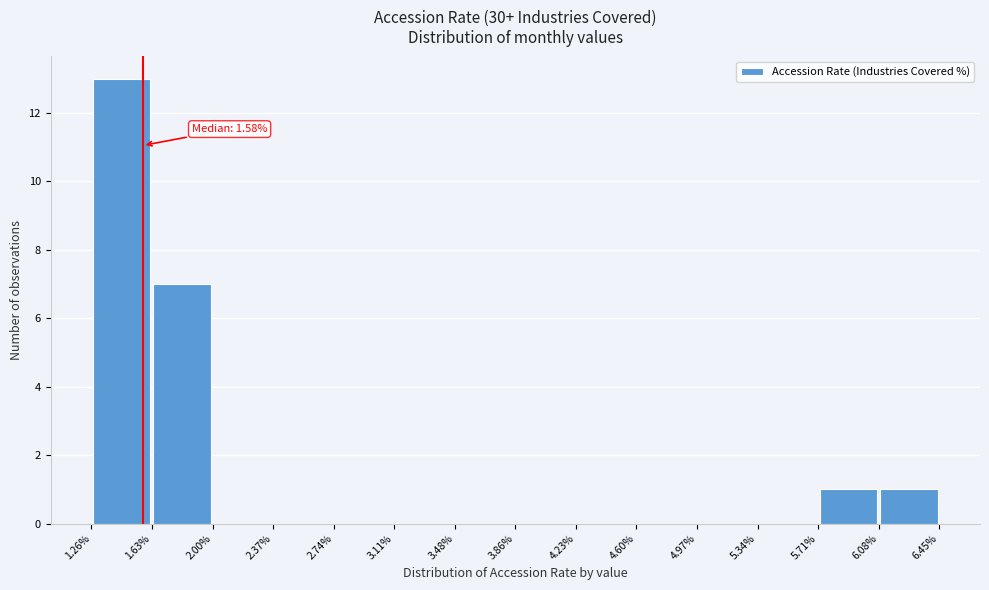

Over which range of the x-axis is the bar tallest?

1.26% to 1.63%